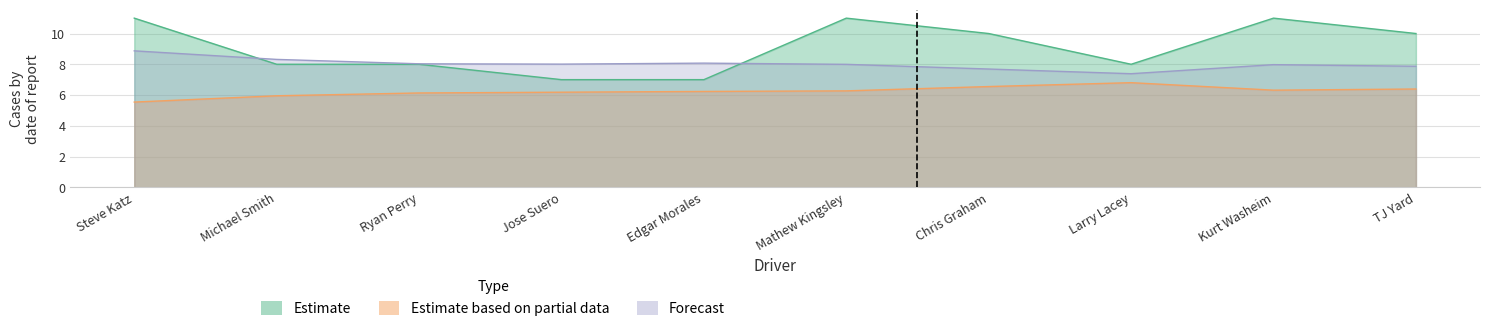

What is the spread (max minus min) of values at Steve Katz?

5.5